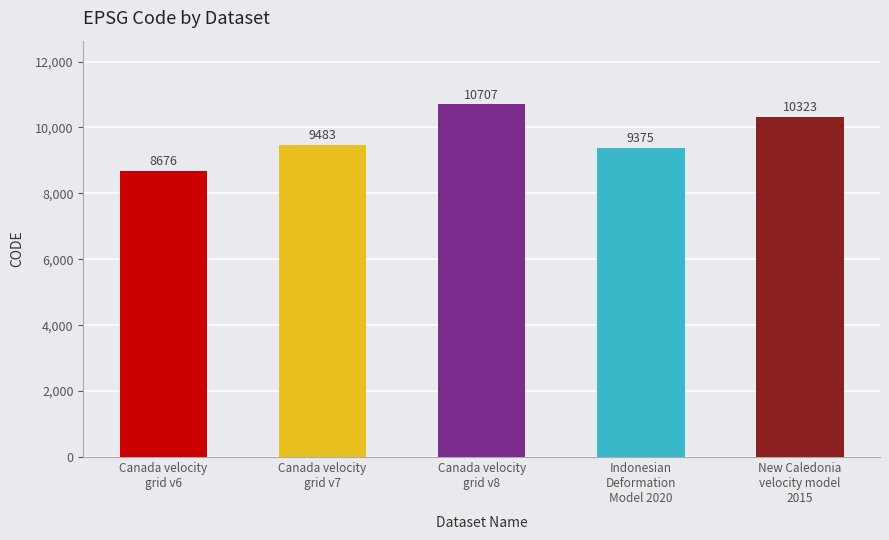

The value at Canada velocity
grid v6 is 4669. True or false?

False